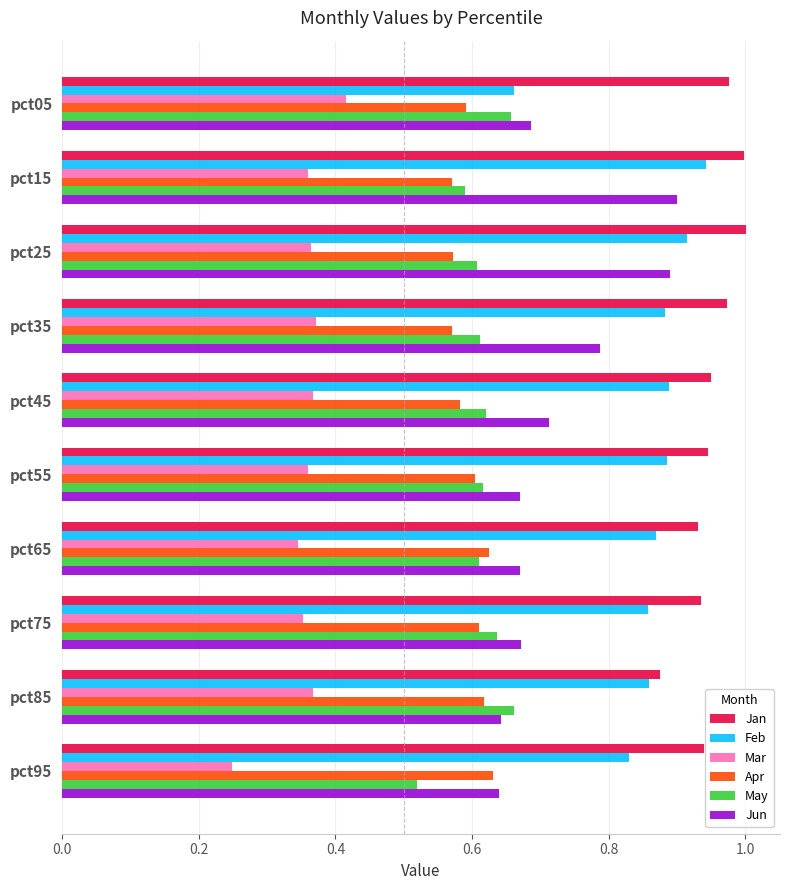

Count the number of data series in this chart.

6